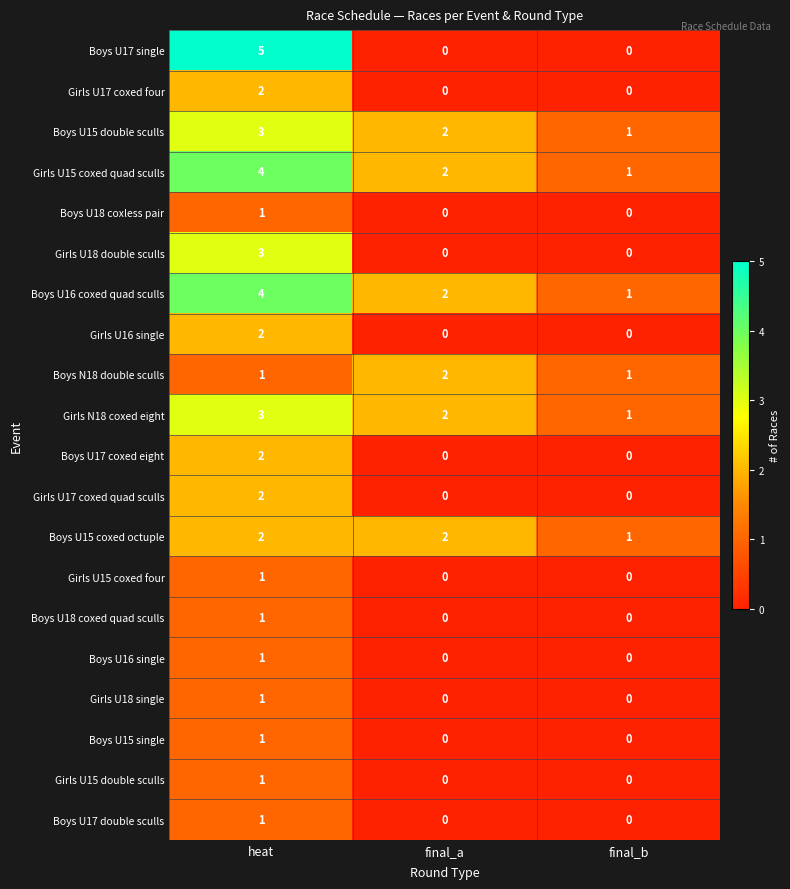

What is the spread (max minus min) of values at heat?

4